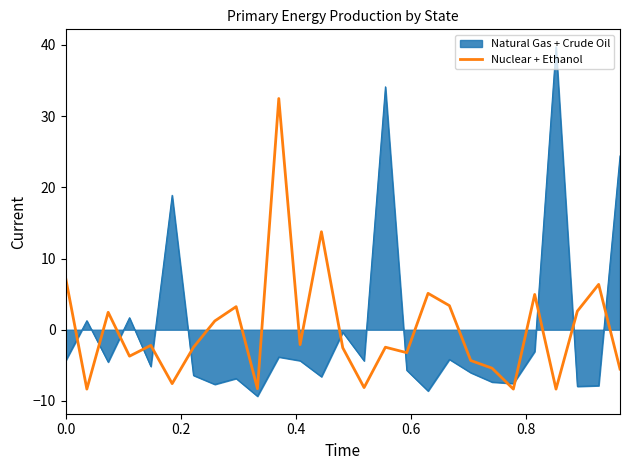

Rank the series by their maximum value, from highest to lowest.

Natural Gas + Crude Oil, Nuclear + Ethanol